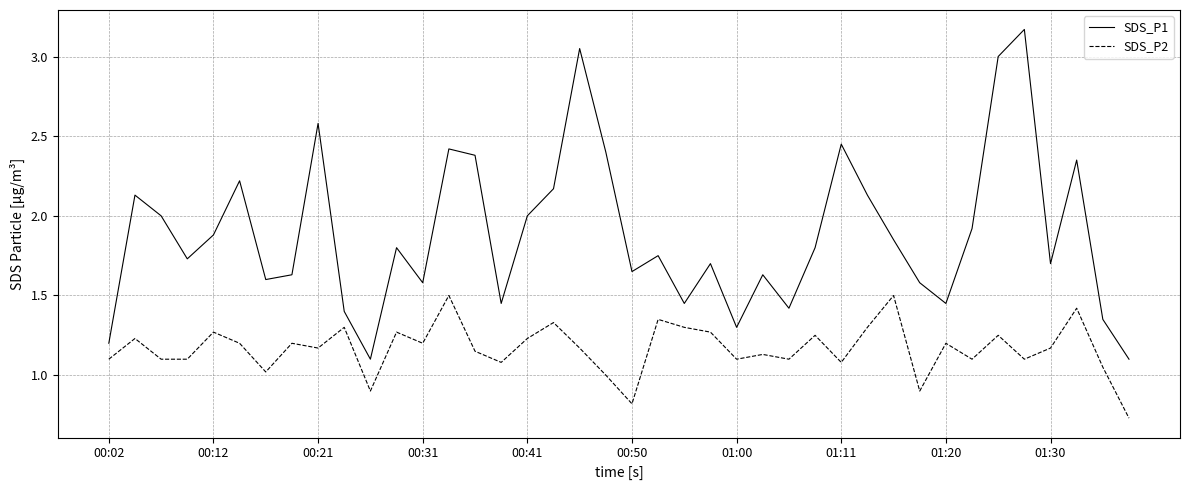

True or false: SDS_P2 and SDS_P1 cross at least once.

False